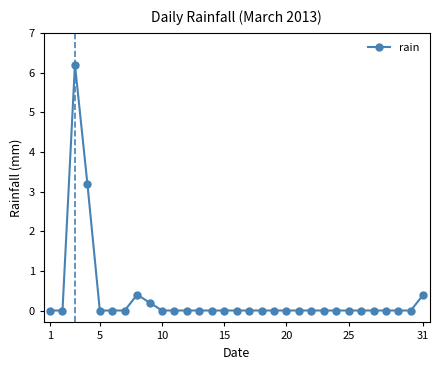

What is the sum of all values?

10.4